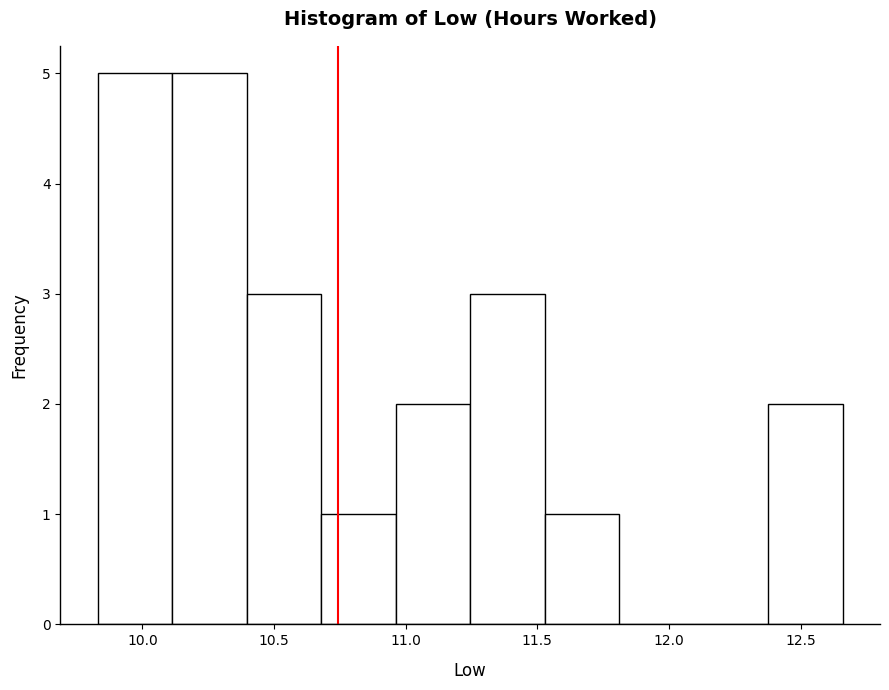

Reading left to right, transcribe this chart: for each bar, give the range it covers on the x-axis and its height. Neither the bar edges nor the heights are printed on the chart, so give them approximately, as read against the axes.

9.85 to 10.10: 5
10.10 to 10.40: 5
10.40 to 10.70: 3
10.70 to 10.95: 1
10.95 to 11.25: 2
11.25 to 11.55: 3
11.55 to 11.80: 1
11.80 to 12.10: 0
12.10 to 12.40: 0
12.40 to 12.65: 2